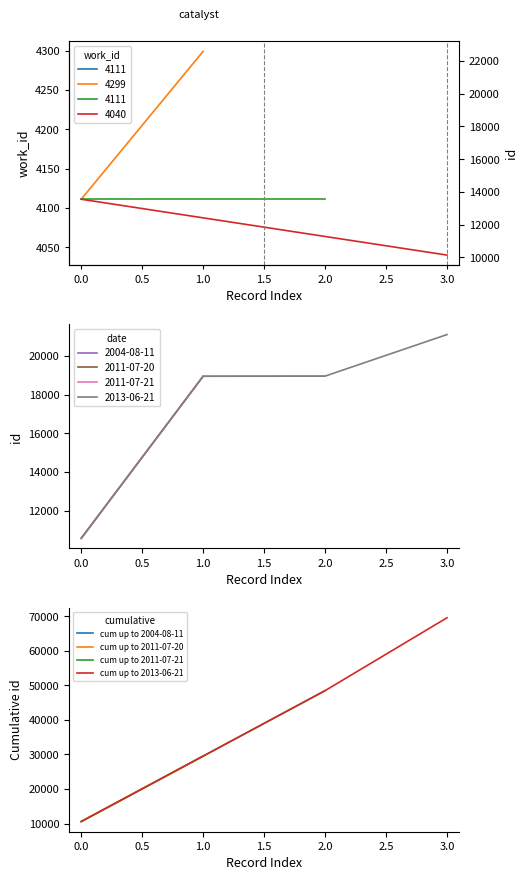

The value of 2013-06-21 at 0.0 is 5333. True or false?

False